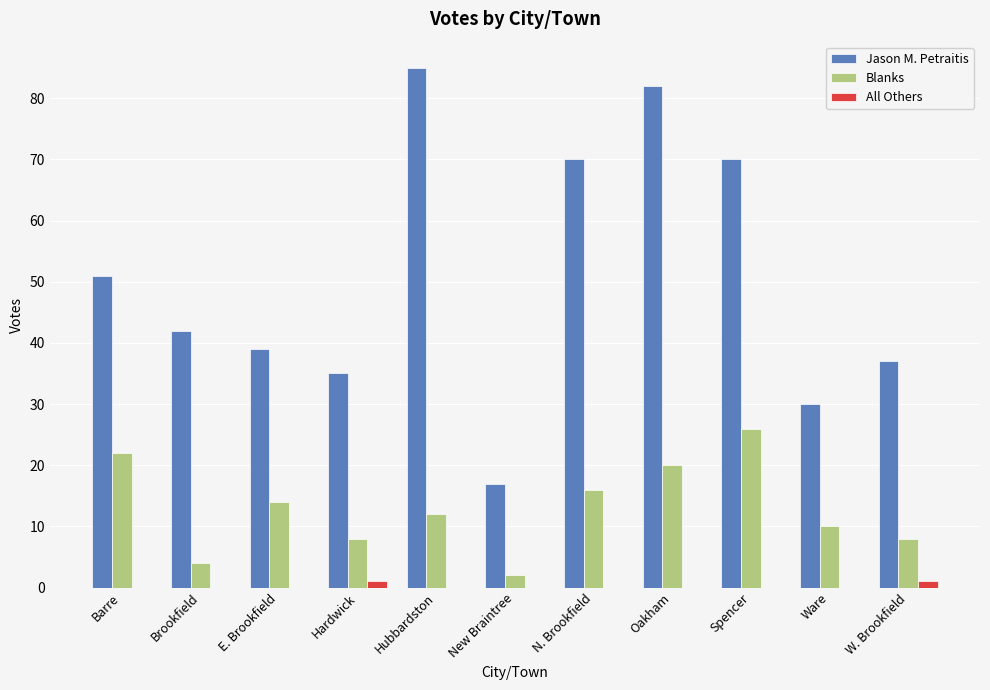

What value does the Blanks series have at Ware?

10